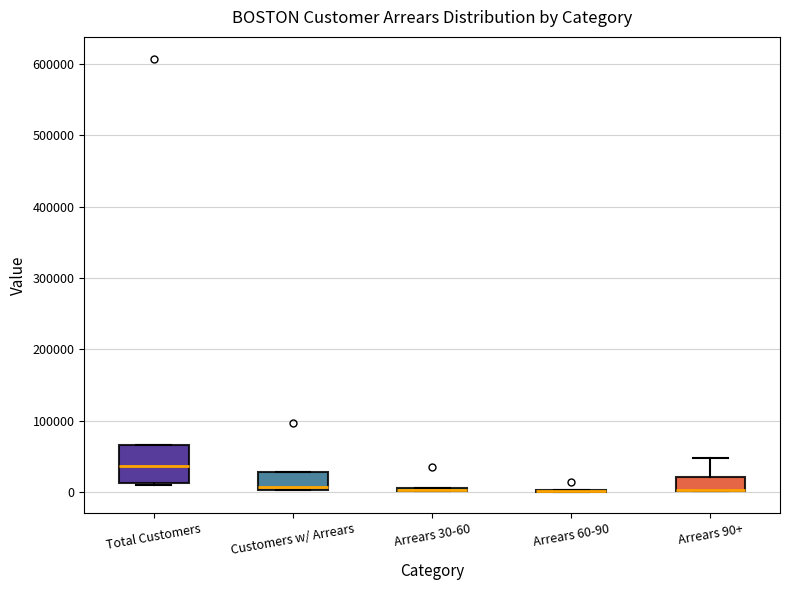

Where does the median line of the box for Customers w/ Arrears sit on the y-axis? The values are not printed on the chart, so give them approximately, as read against the axis.

10000